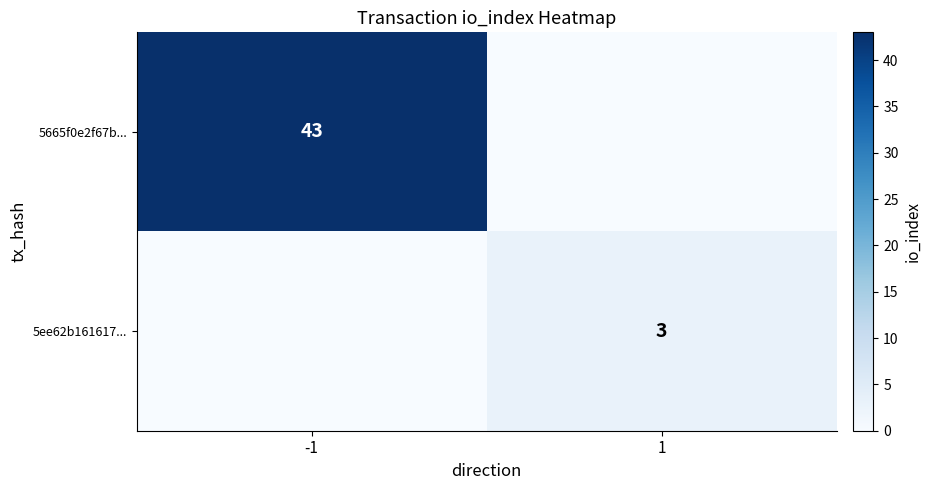

Is it true that 5ee62b161617... equals 5 at 1?

False